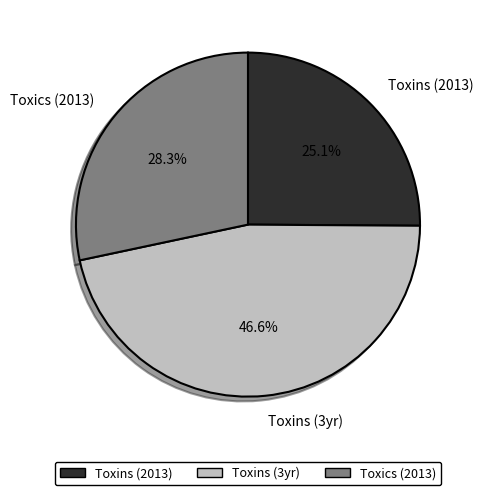

Combined, what portion of the pie is Toxics (2013) and Toxins (3yr)?

74.9%